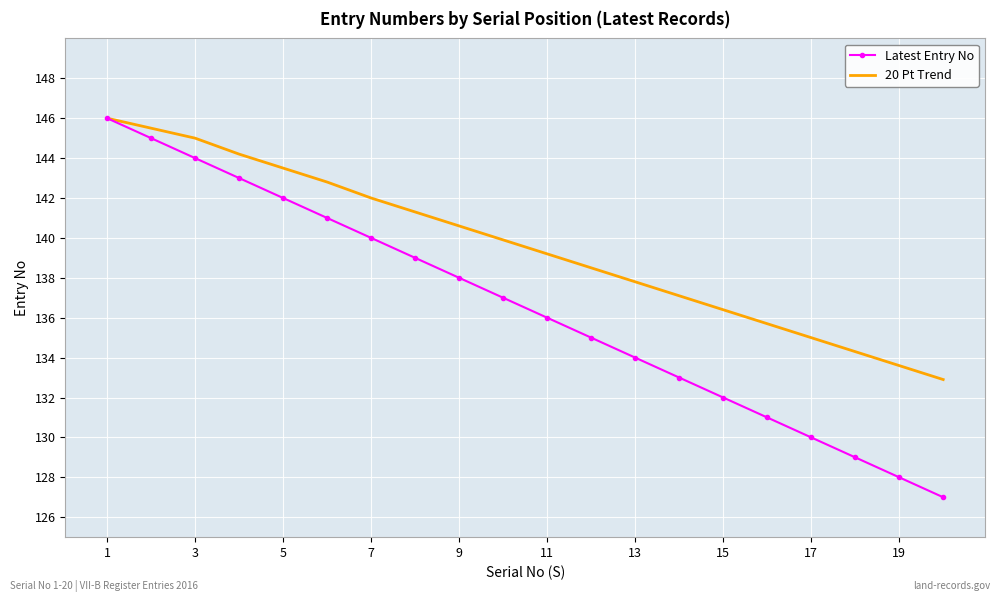

Which series has the largest range (max minus min)?

Latest Entry No